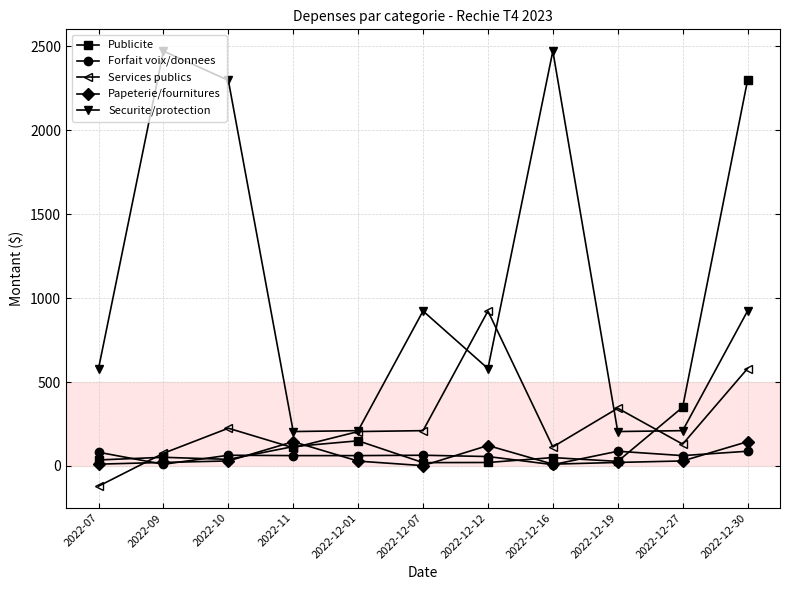

At how many categories does at least one series exceed 1438?

4